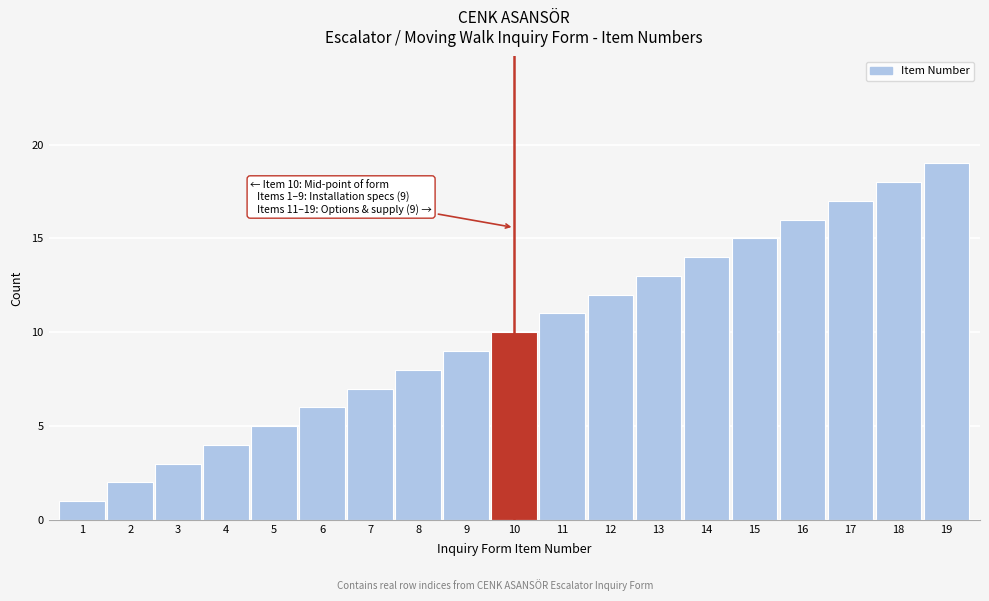

What is the greatest value displayed?

19